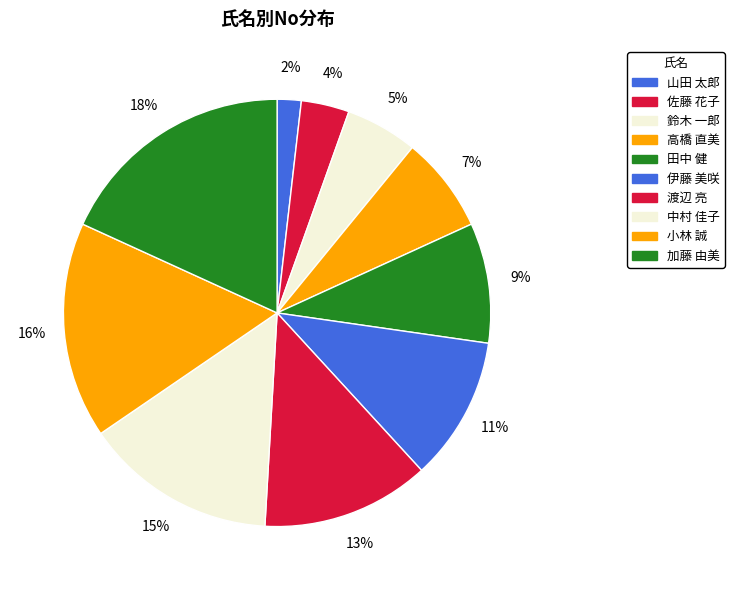

To the nearest percent, what percentage of the pie is 山田 太郎?

2%